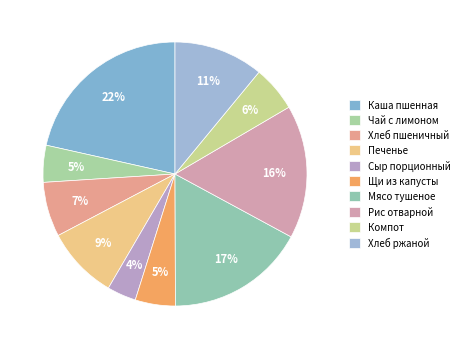

What percentage is the Щи из капусты slice, to the nearest percent?

5%